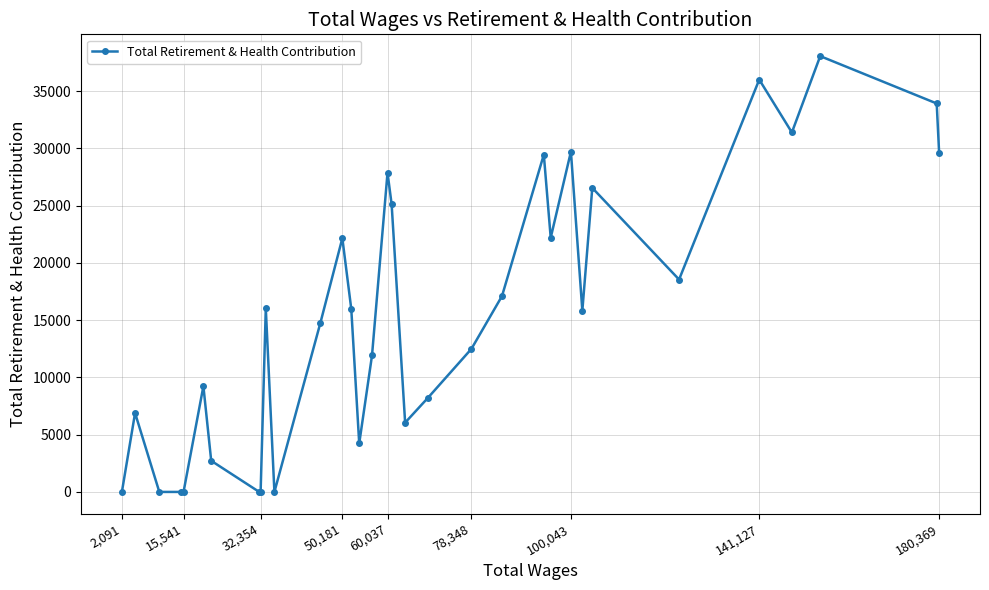

How many data points are less than 15832?

16